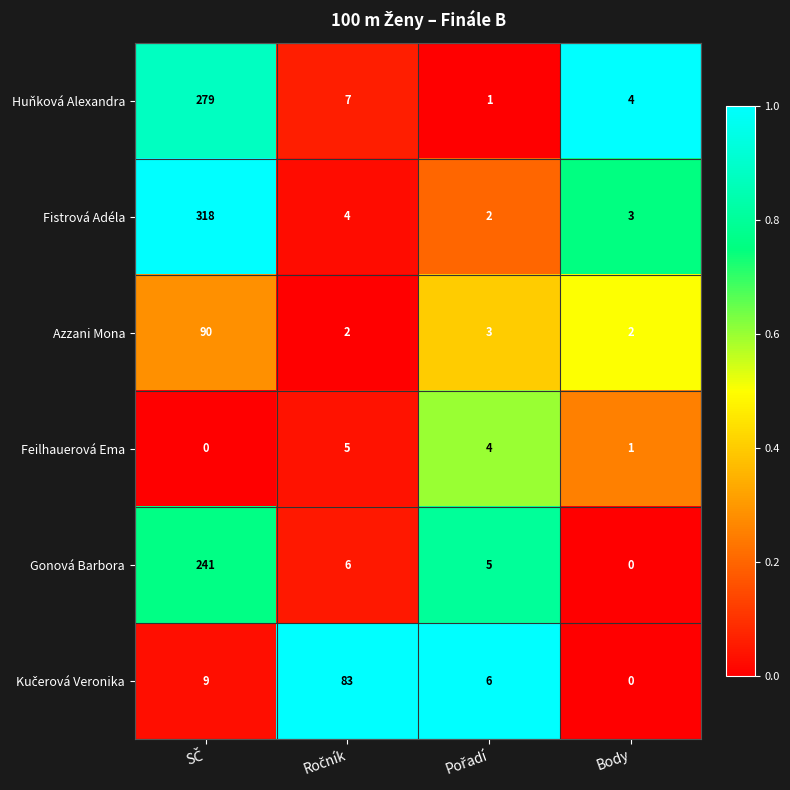

What is the maximum value for Fistrová Adéla?

318